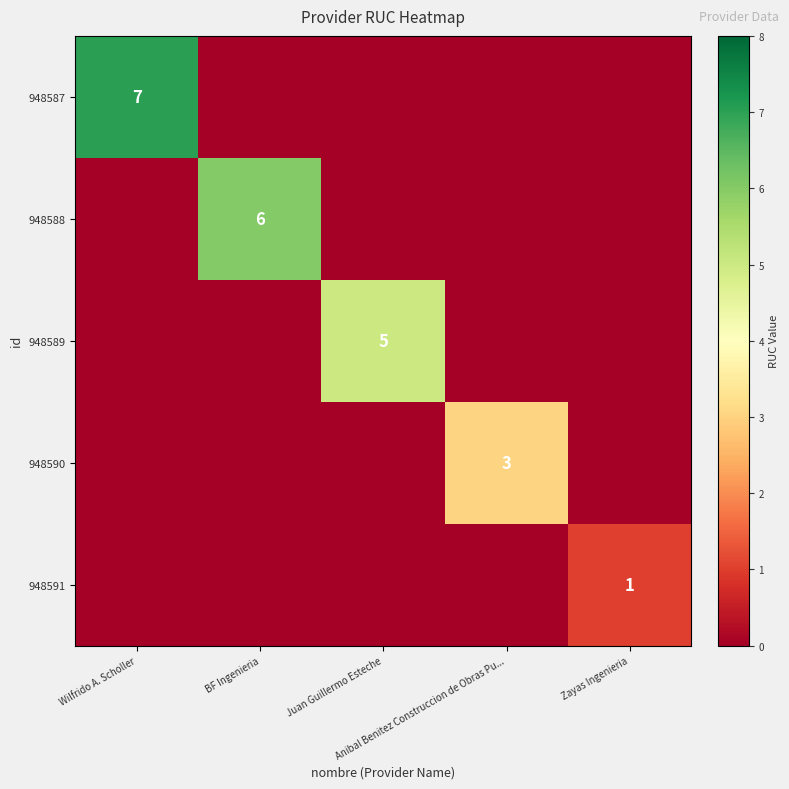

Is the value of 948590 at Zayas Ingenieria greater than the value of 948591 at Juan Guillermo Esteche?

No